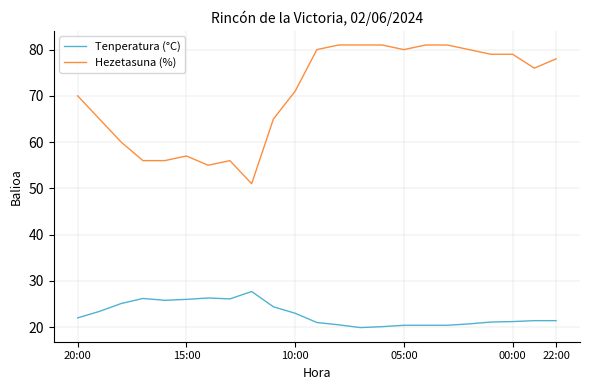

Which series has the largest total across all categories?

Hezetasuna (%)